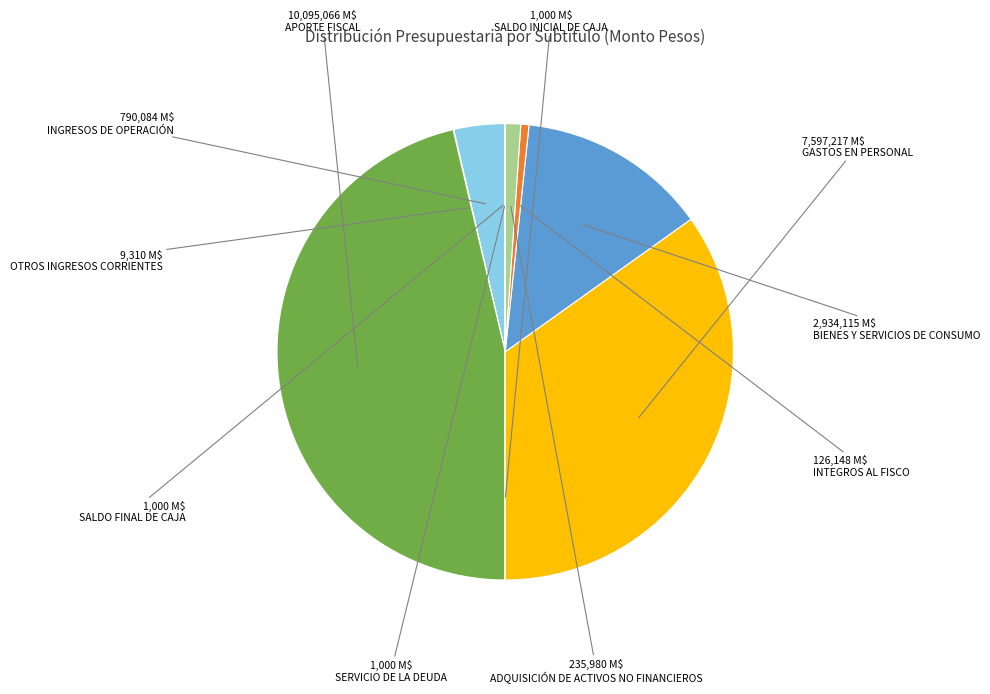

Is there any slice that represents more than half of the pie?

No